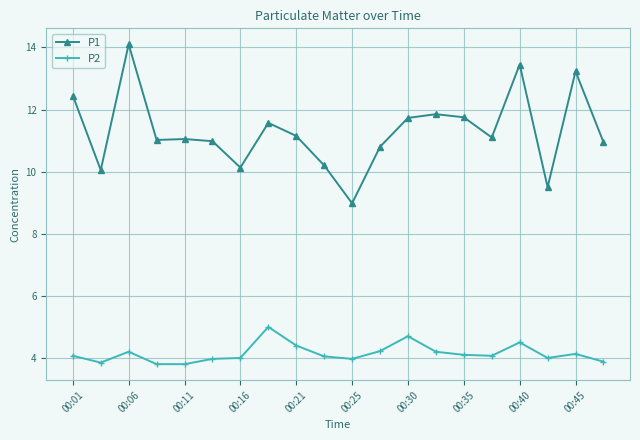

What is the difference between the maximum and minimum values in the P2 series?

1.2